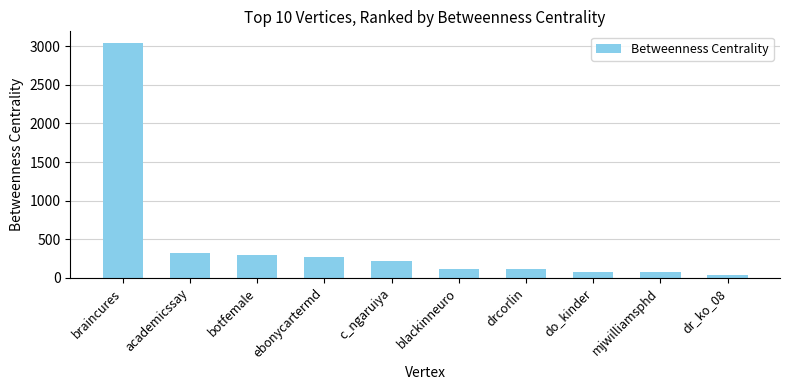

How many data points does each series have?

10